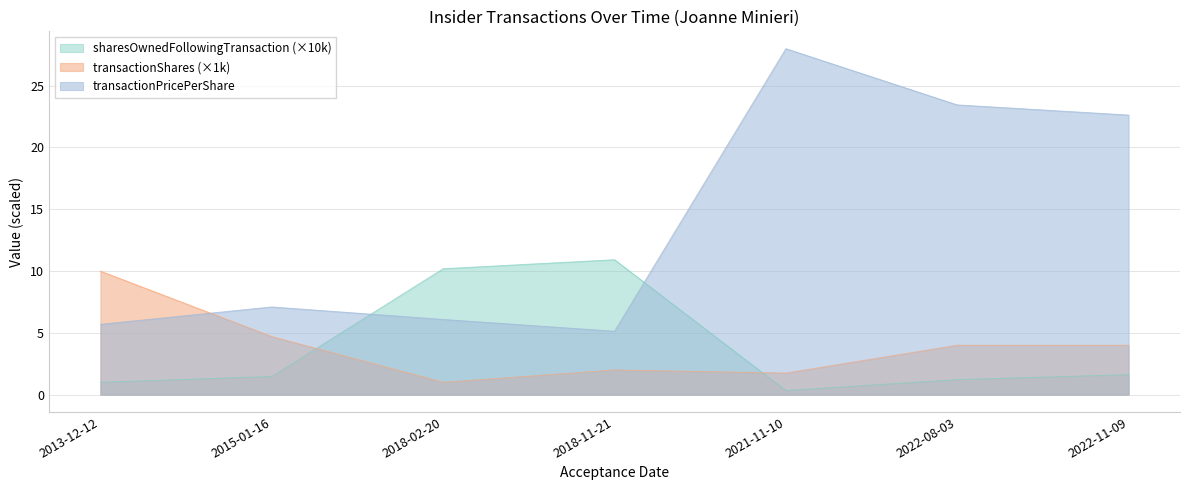

What is the label of the 1st point from the left?

2013-12-12